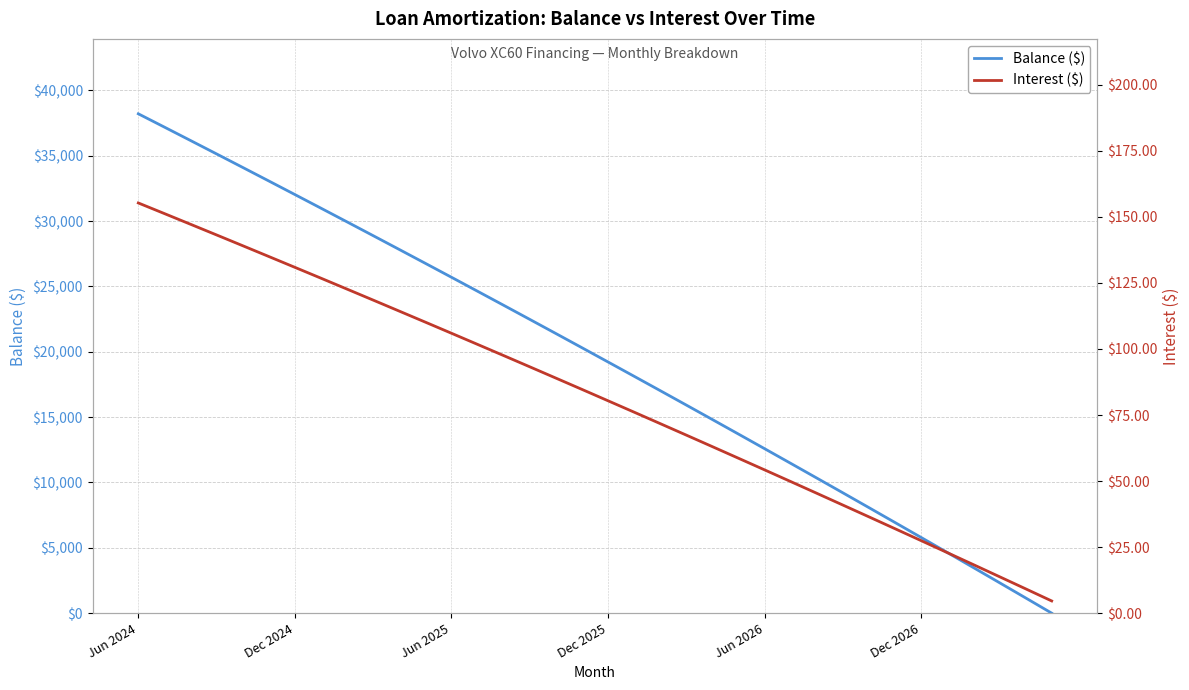

What is the difference between the maximum and minimum values in the Interest ($) series?

150.7